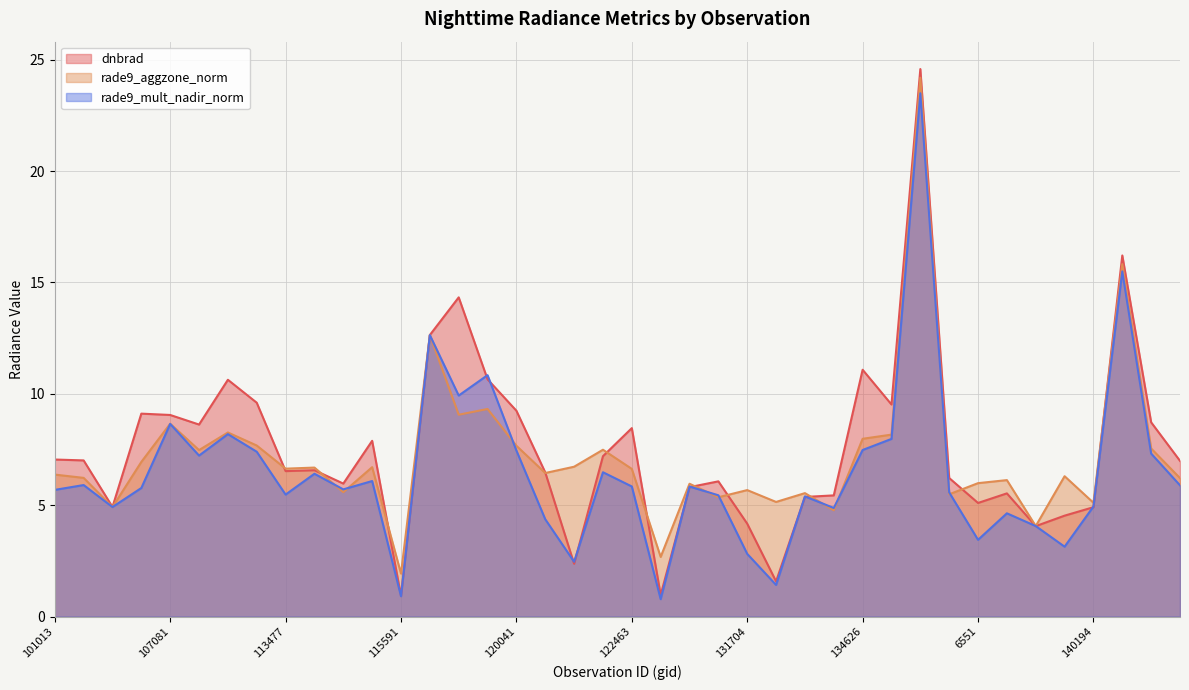

Between which two adjacent categories do rade9_mult_nadir_norm and dnbrad first intersect?

3797 and 119873